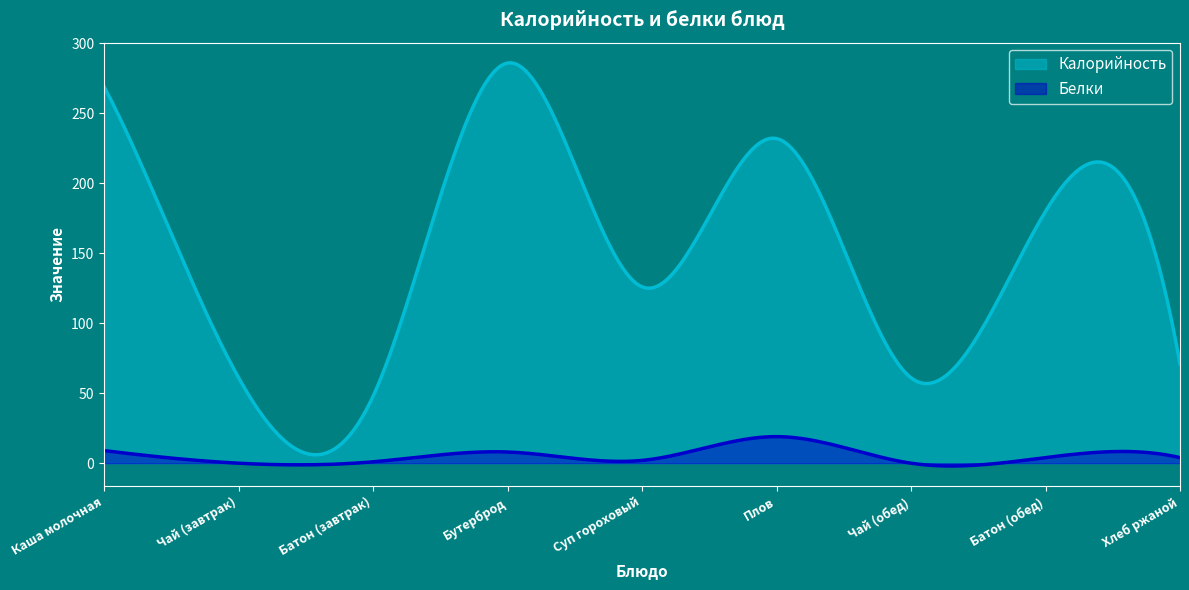

Which series has the largest total across all categories?

Калорийность